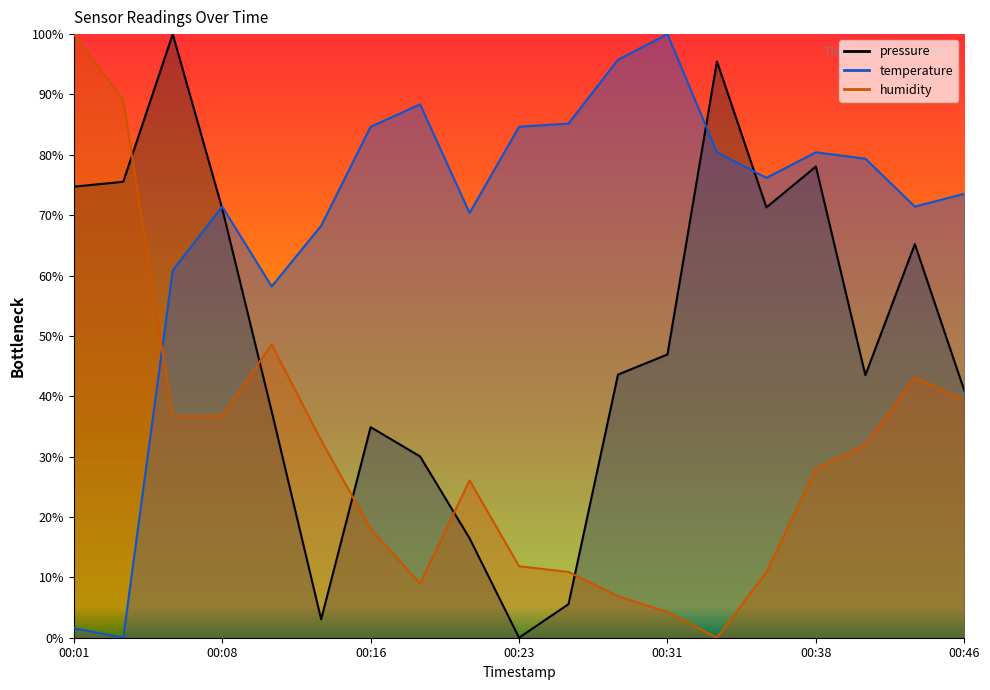

Read the humidity value at 00:43.

43.1